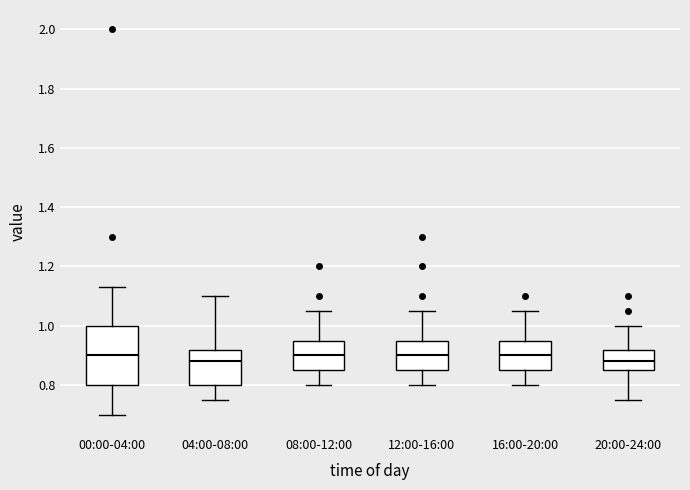

Reading left to right, transcribe this box plot: for each box, give where its median line is, the range the box spans, and where its two whiskers end, as read against the y-axis. The values are not printed on the chart, so give them approximately, as read against the axis.

00:00-04:00: median 0.90, box 0.80 to 1.00, whiskers 0.70 to 1.14
04:00-08:00: median 0.88, box 0.80 to 0.92, whiskers 0.76 to 1.10
08:00-12:00: median 0.90, box 0.86 to 0.96, whiskers 0.80 to 1.06
12:00-16:00: median 0.90, box 0.86 to 0.96, whiskers 0.80 to 1.06
16:00-20:00: median 0.90, box 0.86 to 0.96, whiskers 0.80 to 1.06
20:00-24:00: median 0.88, box 0.86 to 0.92, whiskers 0.76 to 1.00